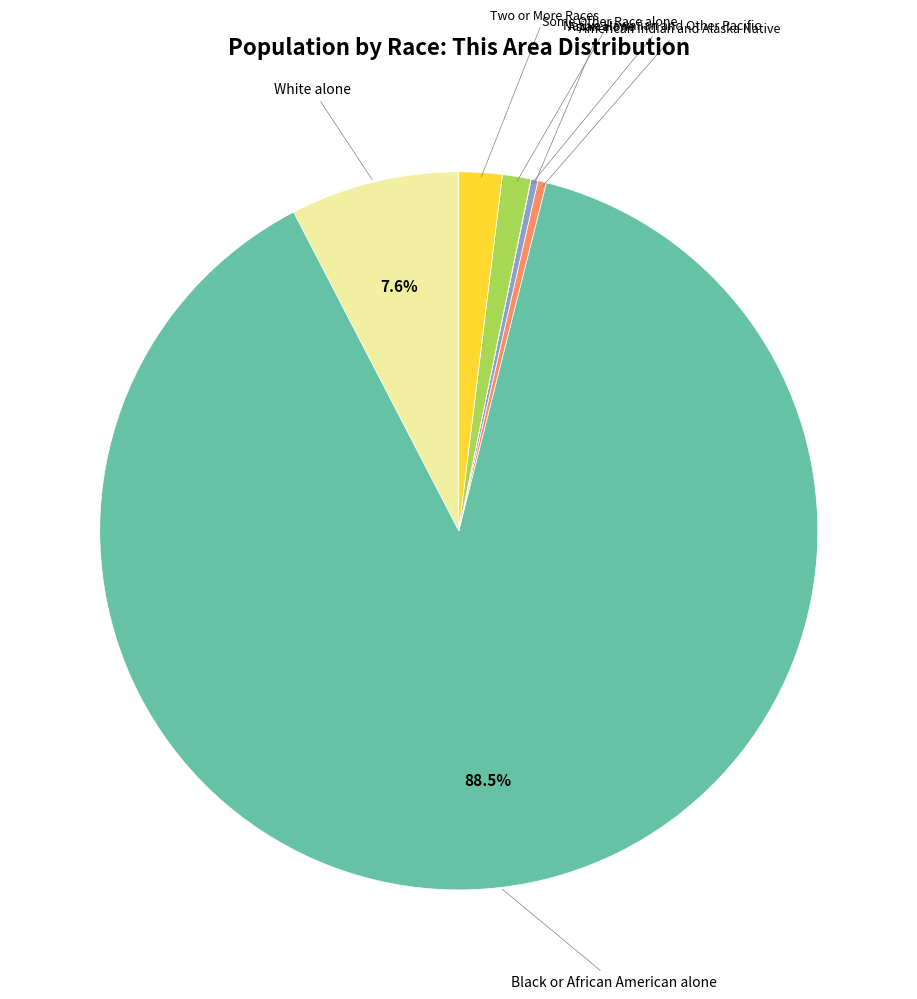

To the nearest percent, what is the difference between the largest and smallest slice percentages?

88%